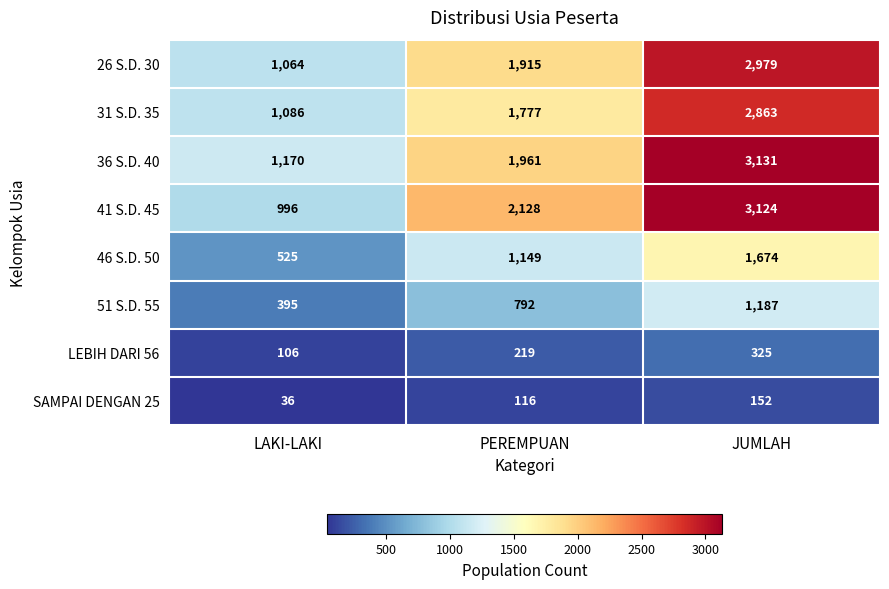

Reading left to right, list all the values displayed in this chart.

26 S.D. 30: LAKI-LAKI=1064	PEREMPUAN=1915	JUMLAH=2979
31 S.D. 35: LAKI-LAKI=1086	PEREMPUAN=1777	JUMLAH=2863
36 S.D. 40: LAKI-LAKI=1170	PEREMPUAN=1961	JUMLAH=3131
41 S.D. 45: LAKI-LAKI=996	PEREMPUAN=2128	JUMLAH=3124
46 S.D. 50: LAKI-LAKI=525	PEREMPUAN=1149	JUMLAH=1674
51 S.D. 55: LAKI-LAKI=395	PEREMPUAN=792	JUMLAH=1187
LEBIH DARI 56: LAKI-LAKI=106	PEREMPUAN=219	JUMLAH=325
SAMPAI DENGAN 25: LAKI-LAKI=36	PEREMPUAN=116	JUMLAH=152